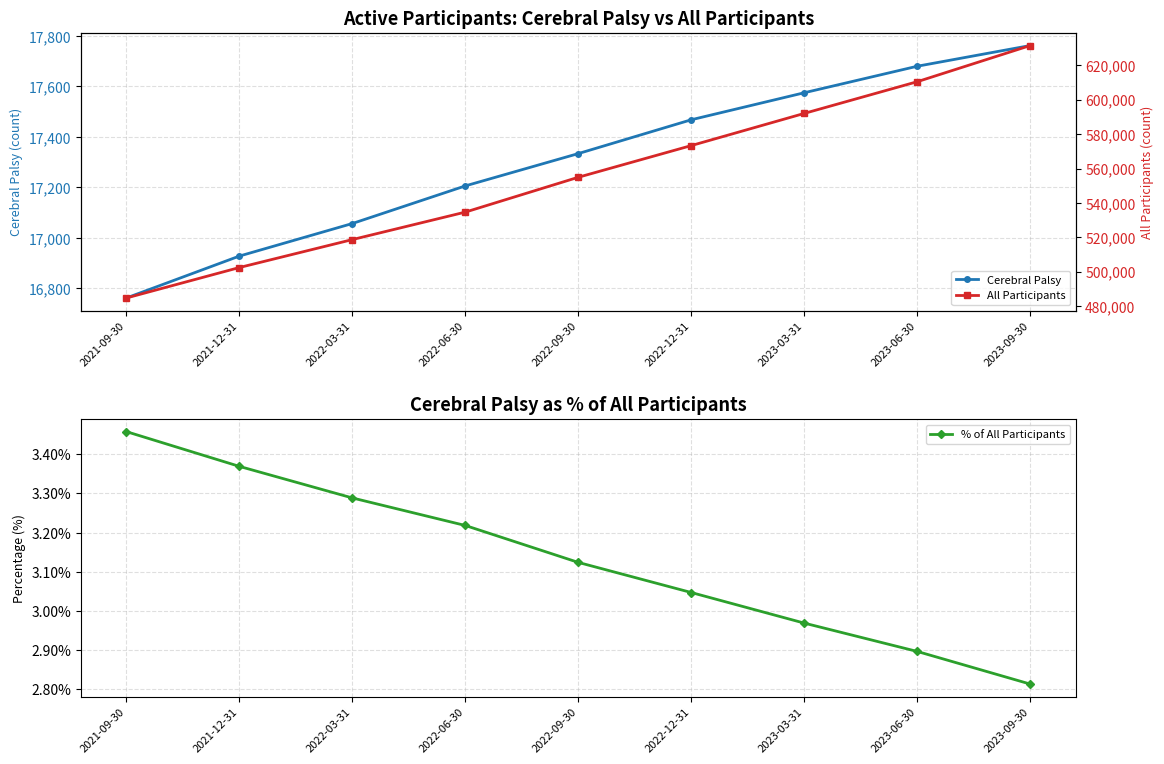

Is it true that % of All Participants equals 3.4 at 2021-12-31?

True